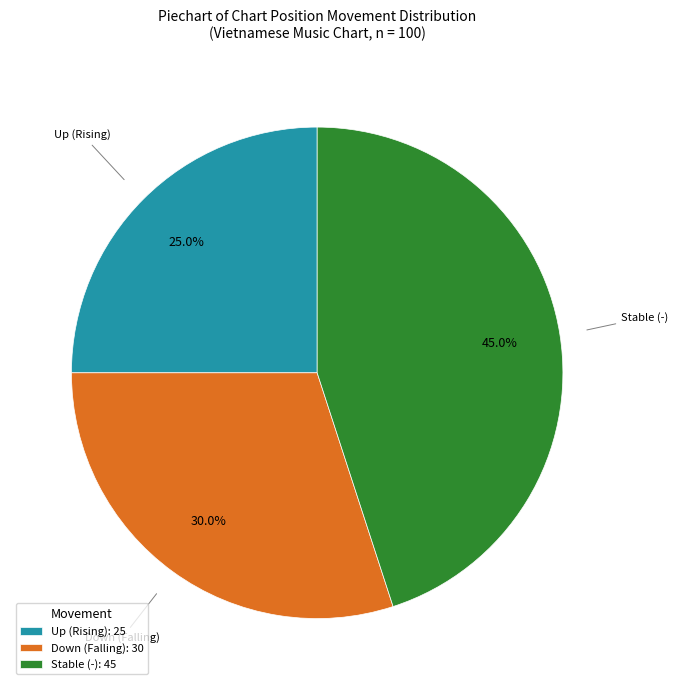

Does any single category account for the majority?

No